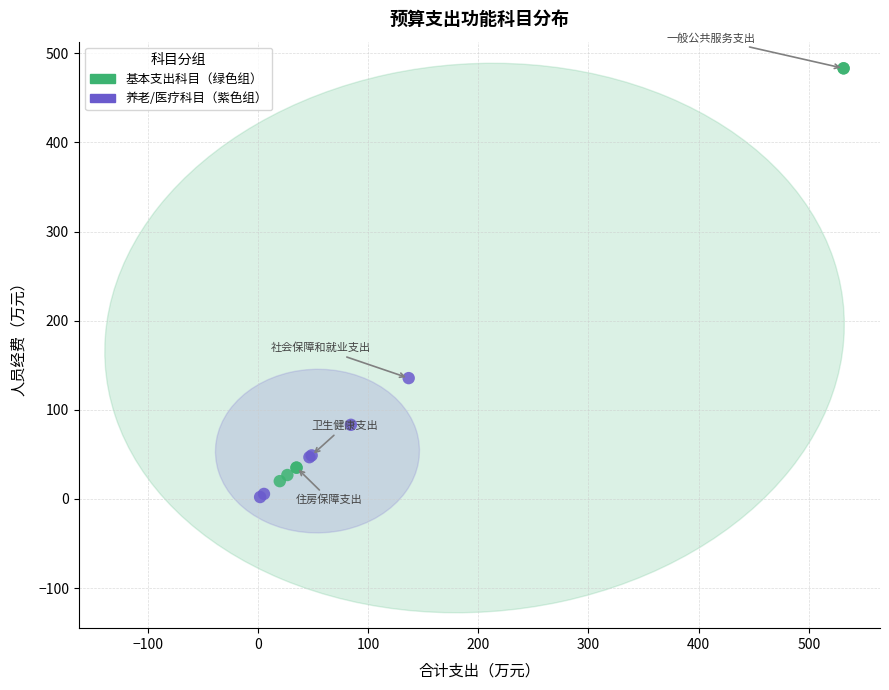

Which series has the widest spread of Y values?

基本支出科目（绿色组）